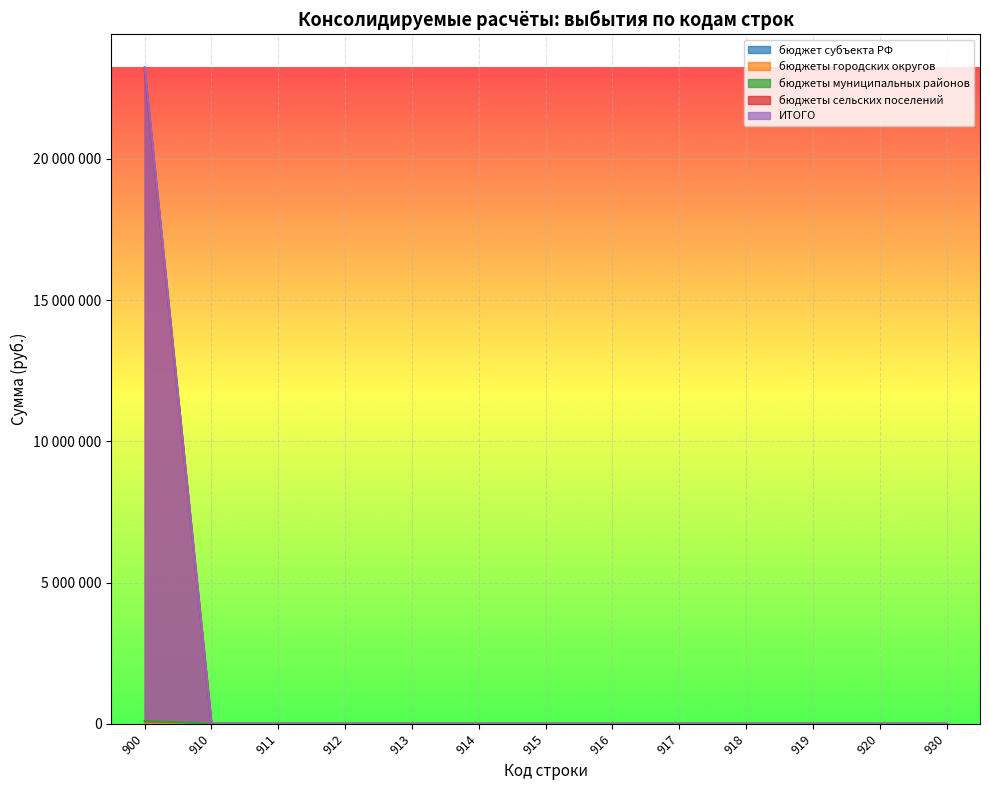

Reading left to right, list all the values displayed in this chart.

бюджеты муниципальных районов: 97900.0	0.0	0.0	0.0	0.0	0.0	0.0	0.0	0.0	0.0	0.0	0.0	0.0
бюджеты сельских поселений: 23244375.7	0.0	0.0	0.0	0.0	0.0	0.0	0.0	0.0	0.0	0.0	0.0	0.0
ИТОГО: 23146475.7	0.0	0.0	0.0	0.0	0.0	0.0	0.0	0.0	0.0	0.0	0.0	0.0